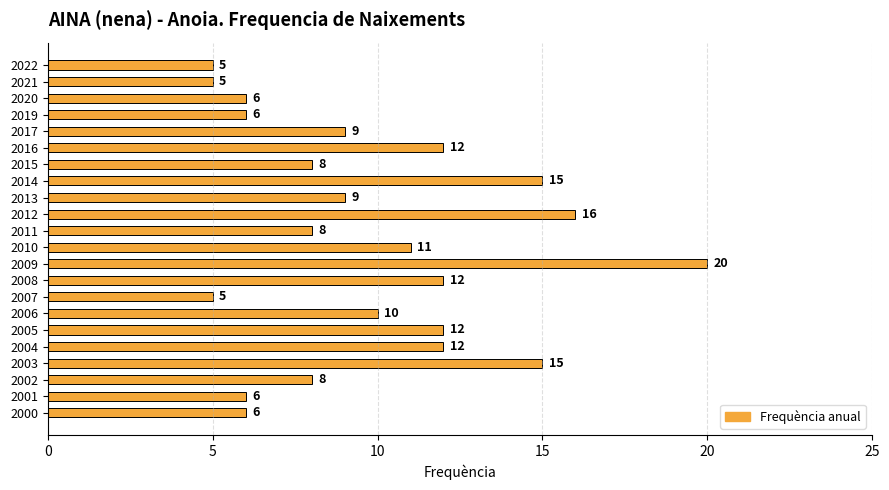

What is the ratio of the value at 2004 to the value at 2002?

1.5